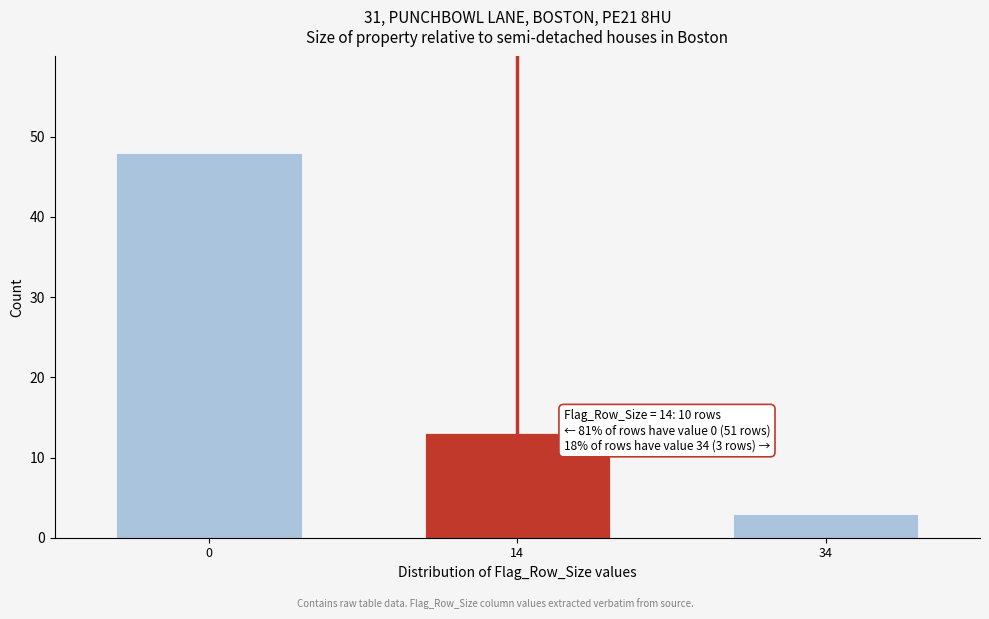

Reading left to right, extract all data points from this chart.

0=48	14=13	34=3